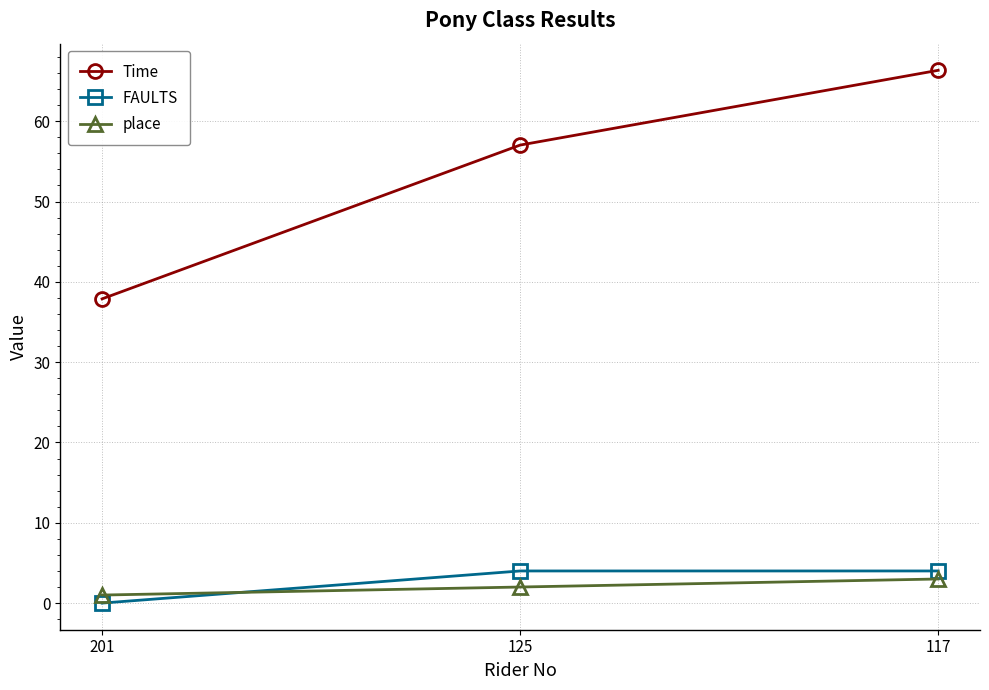

List the series in order of their peak value, highest first.

Time, FAULTS, place